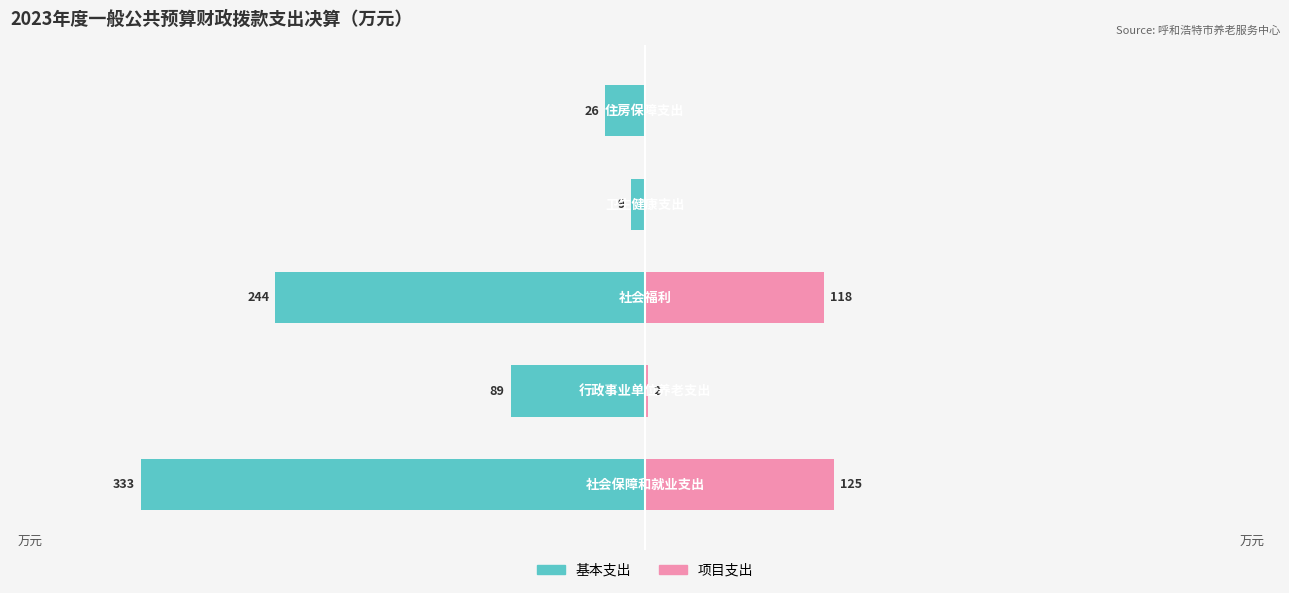

How many bars are there in each group?

2